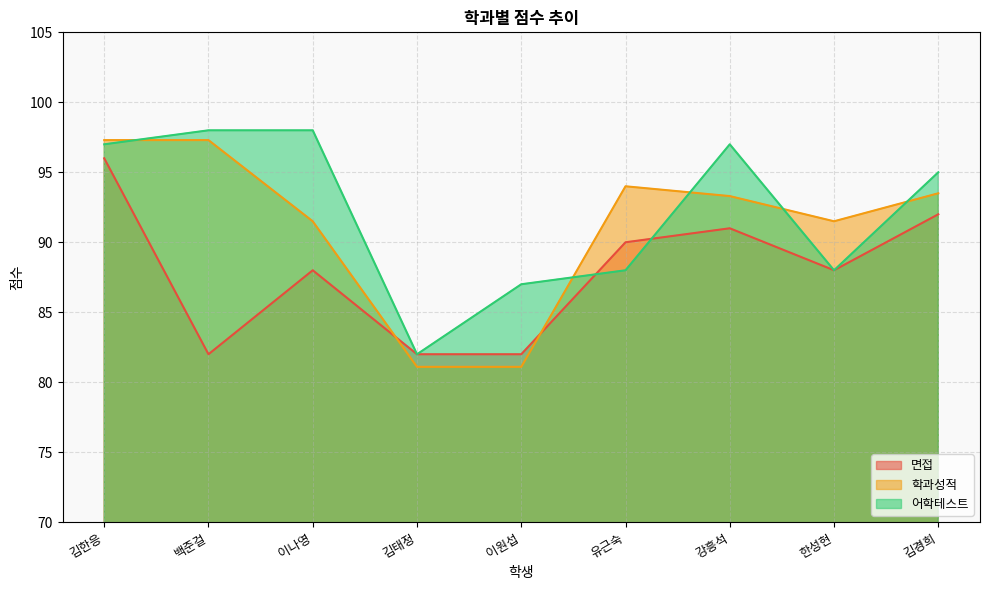

List the series in order of their peak value, lowest first.

면접, 학과성적, 어학테스트